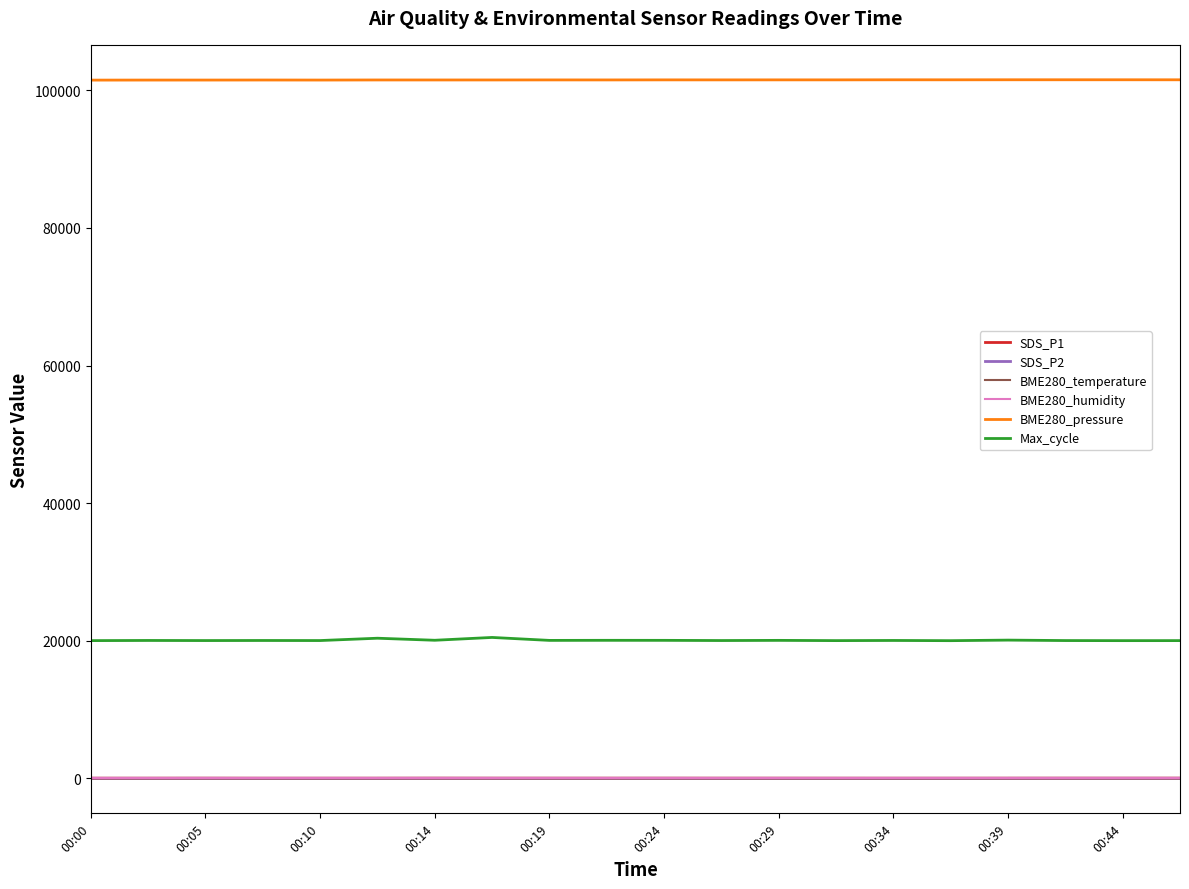

Which series has the largest total across all categories?

BME280_pressure